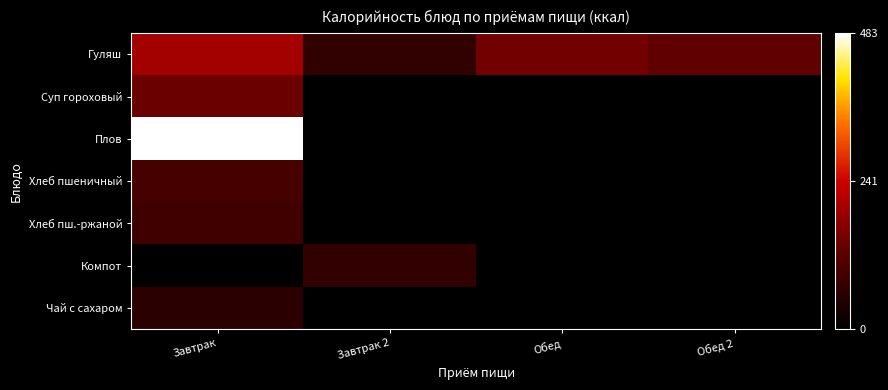

Which has a higher value, Завтрак or Обед 2?

Завтрак